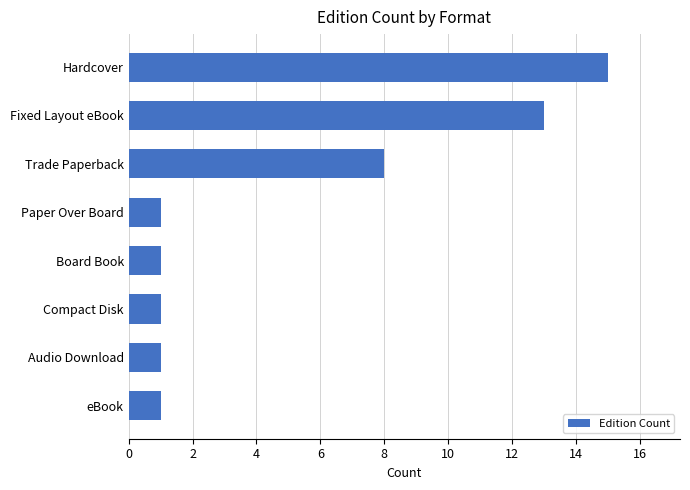

Reading bottom to top, extract all data points from this chart.

eBook=1	Audio Download=1	Compact Disk=1	Board Book=1	Paper Over Board=1	Trade Paperback=8	Fixed Layout eBook=13	Hardcover=15